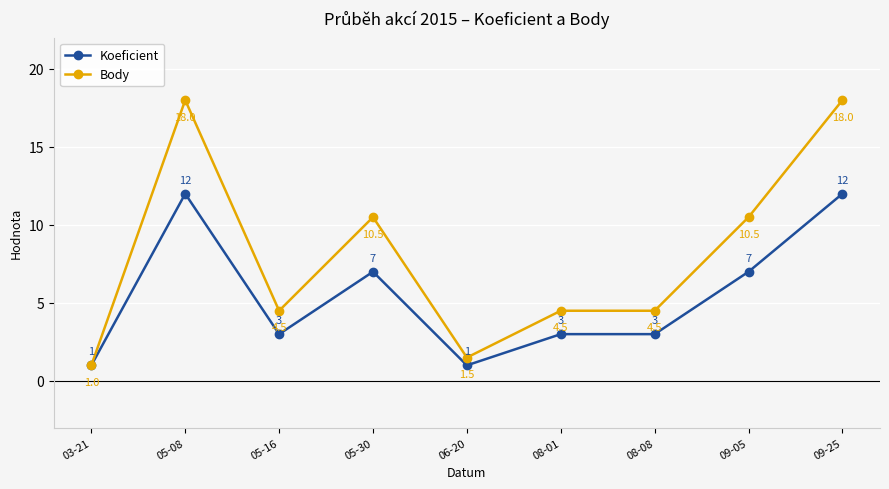

Between 08-01 and 09-25, which series saw the biggest shift?

Body